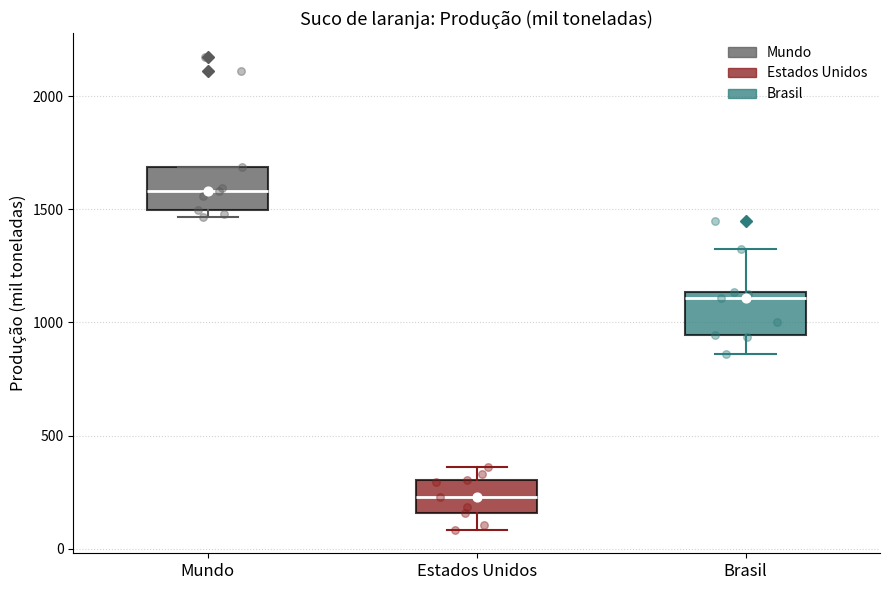

Where does the median line of the box for Brasil sit on the y-axis? The values are not printed on the chart, so give them approximately, as read against the axis.

1100